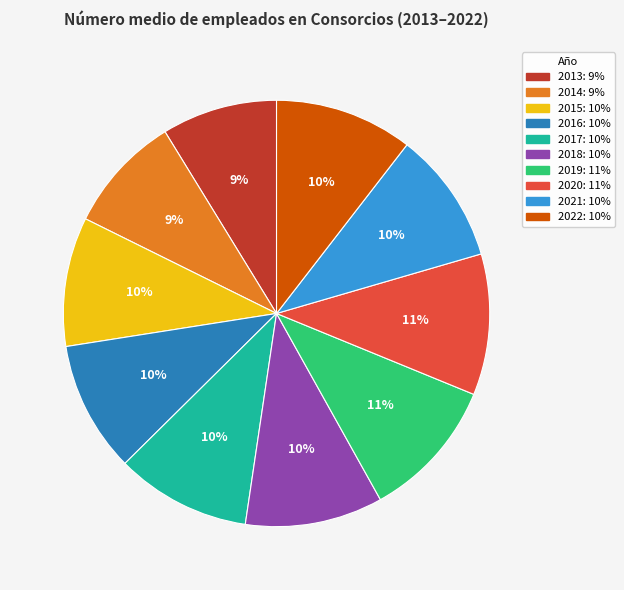

To the nearest percent, what is the difference between the largest and smallest slice percentages?

2%